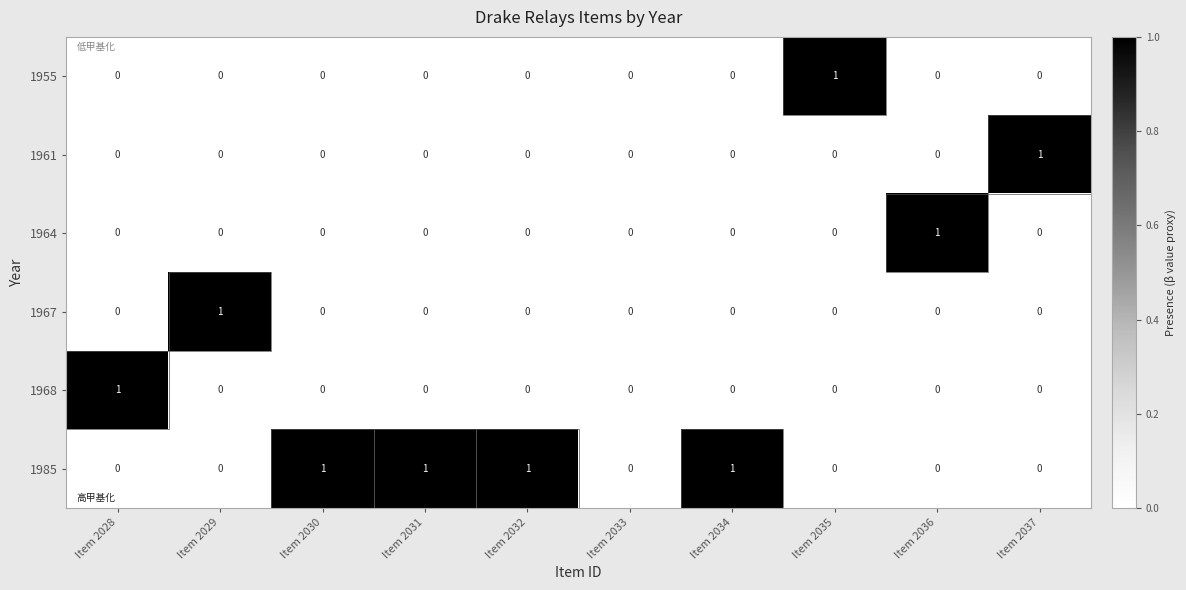

What is the spread (max minus min) of values at Item 2037?

1